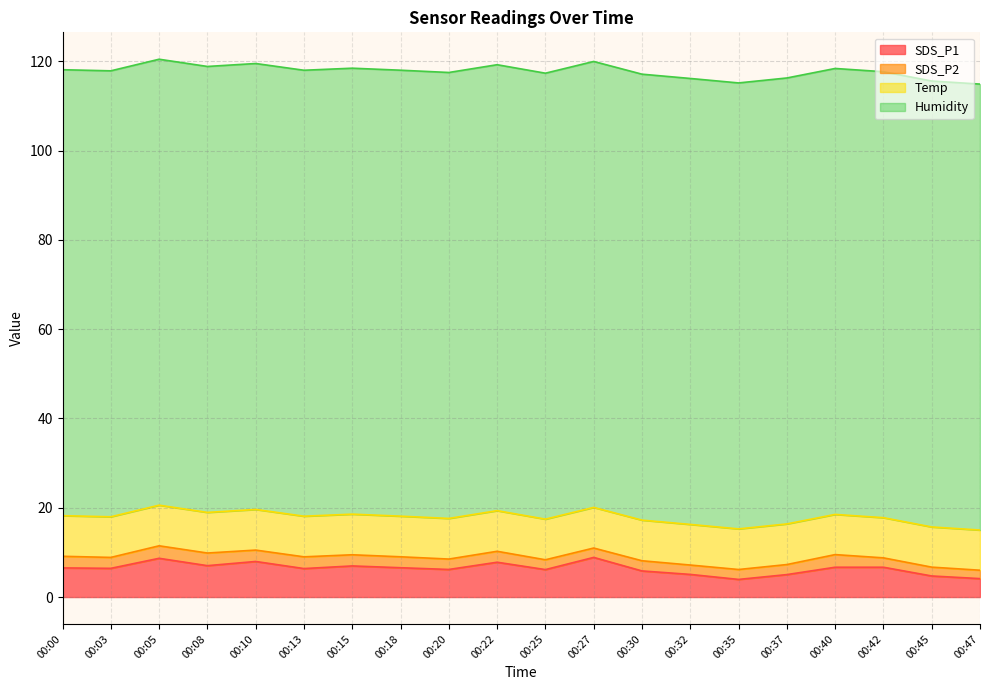

Rank the series by their maximum value, from highest to lowest.

Humidity, Temp, SDS_P1, SDS_P2